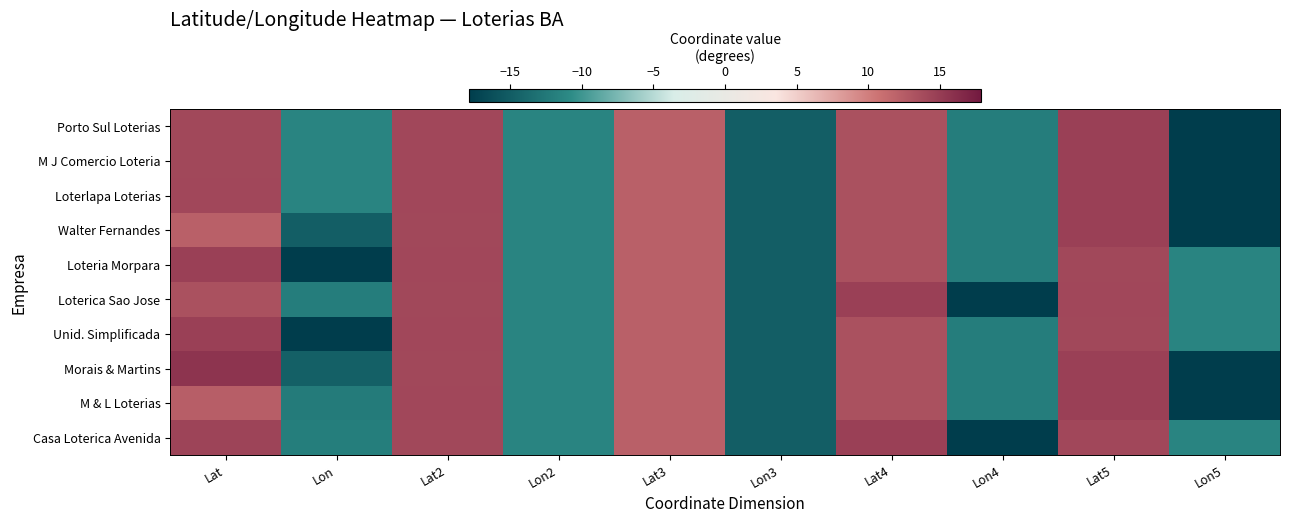

Reading left to right, what are all the values shown in this chart?

Porto Sul Loterias: Lat=14.1	Lon=-11.4	Lat2=14.1	Lon2=-11.4	Lat3=12.2	Lon3=-14.9	Lat4=13.4	Lon4=-12.1	Lat5=14.7	Lon5=-17.9
M J Comercio Loteria: Lat=14.1	Lon=-11.4	Lat2=14.1	Lon2=-11.4	Lat3=12.2	Lon3=-14.9	Lat4=13.4	Lon4=-12.1	Lat5=14.7	Lon5=-17.9
Loterlapa Loterias: Lat=14.1	Lon=-11.4	Lat2=14.1	Lon2=-11.4	Lat3=12.2	Lon3=-14.9	Lat4=13.4	Lon4=-12.1	Lat5=14.7	Lon5=-17.9
Walter Fernandes: Lat=12.2	Lon=-14.9	Lat2=14.1	Lon2=-11.4	Lat3=12.2	Lon3=-14.9	Lat4=13.4	Lon4=-12.1	Lat5=14.7	Lon5=-17.9
Loteria Morpara: Lat=14.7	Lon=-17.9	Lat2=14.1	Lon2=-11.4	Lat3=12.2	Lon3=-14.9	Lat4=13.4	Lon4=-12.1	Lat5=14.1	Lon5=-11.4
Loterica Sao Jose: Lat=13.4	Lon=-12.1	Lat2=14.1	Lon2=-11.4	Lat3=12.2	Lon3=-14.9	Lat4=14.7	Lon4=-17.9	Lat5=14.1	Lon5=-11.4
Unid. Simplificada: Lat=14.7	Lon=-17.9	Lat2=14.1	Lon2=-11.4	Lat3=12.2	Lon3=-14.9	Lat4=13.4	Lon4=-12.1	Lat5=14.1	Lon5=-11.4
Morais & Martins: Lat=15.7	Lon=-14.7	Lat2=14.1	Lon2=-11.4	Lat3=12.2	Lon3=-14.9	Lat4=13.4	Lon4=-12.1	Lat5=14.7	Lon5=-17.9
M & L Loterias: Lat=12.3	Lon=-12.2	Lat2=14.1	Lon2=-11.4	Lat3=12.2	Lon3=-14.9	Lat4=13.4	Lon4=-12.1	Lat5=14.7	Lon5=-17.9
Casa Loterica Avenida: Lat=14.4	Lon=-12.0	Lat2=14.1	Lon2=-11.4	Lat3=12.2	Lon3=-14.9	Lat4=14.7	Lon4=-17.9	Lat5=14.1	Lon5=-11.4